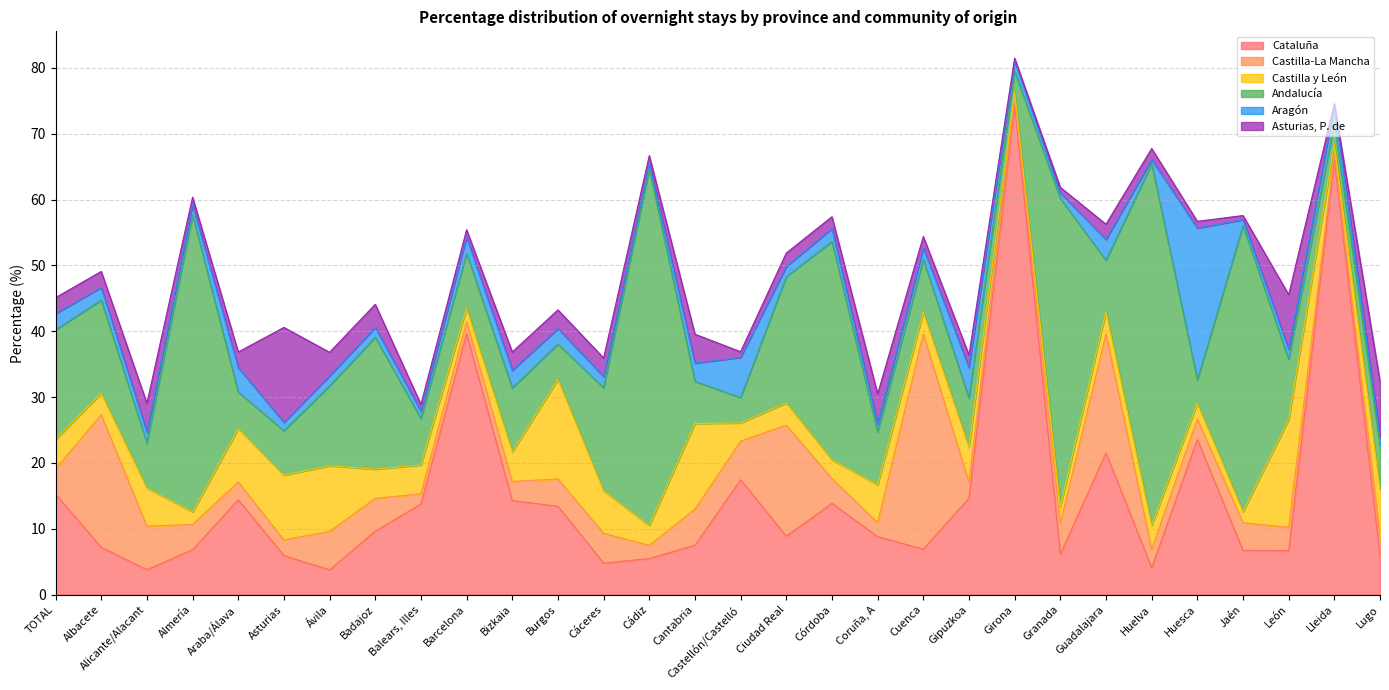

Is the value of Aragón at Asturias greater than the value of Andalucía at Granada?

No